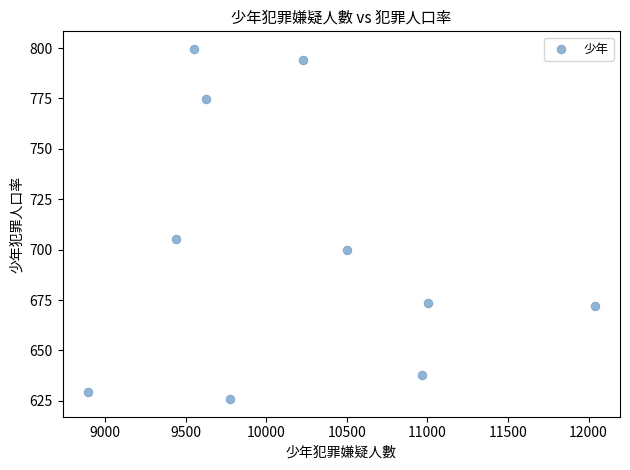

What Y value in the scatter plot is closest to 712?

705.5